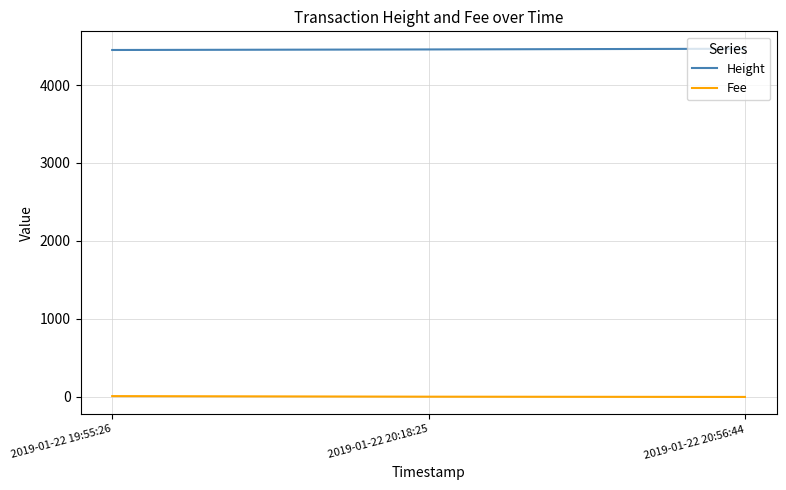

Is the value of Fee at 2019-01-22 20:18:25 greater than the value of Height at 2019-01-22 19:55:26?

No